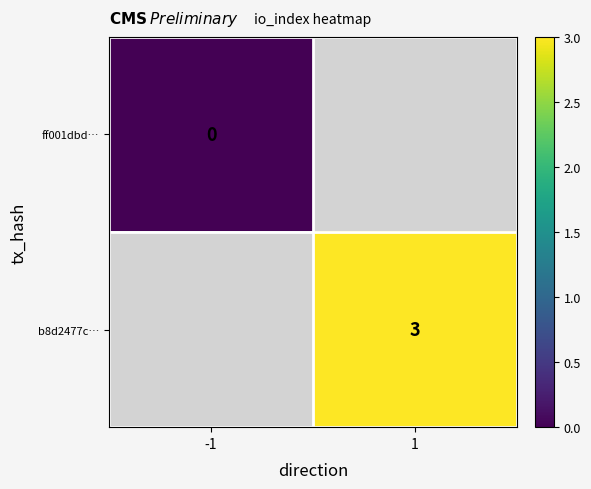

The value of b8d2477c… at 1 is 2.0. True or false?

False